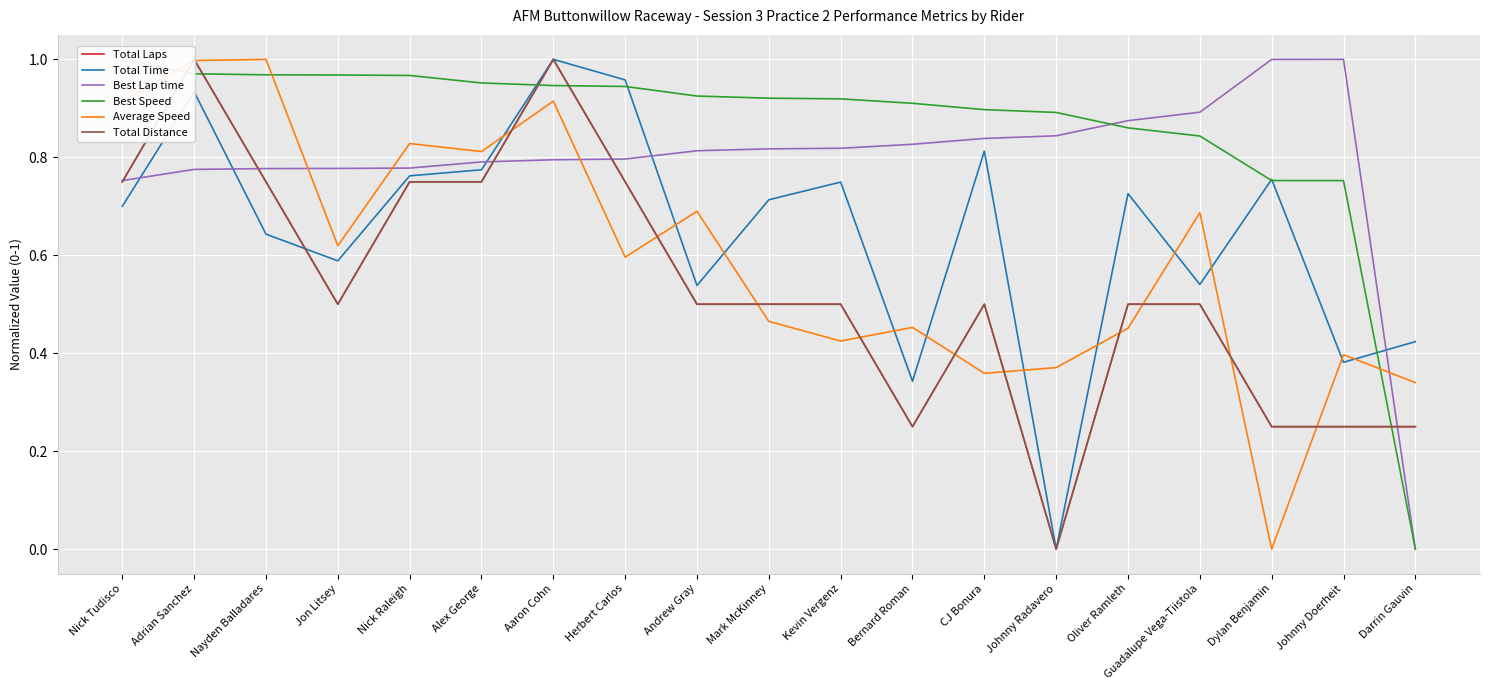

What are all the series names shown in the legend?

Total Laps, Total Time, Best Lap time, Best Speed, Average Speed, Total Distance